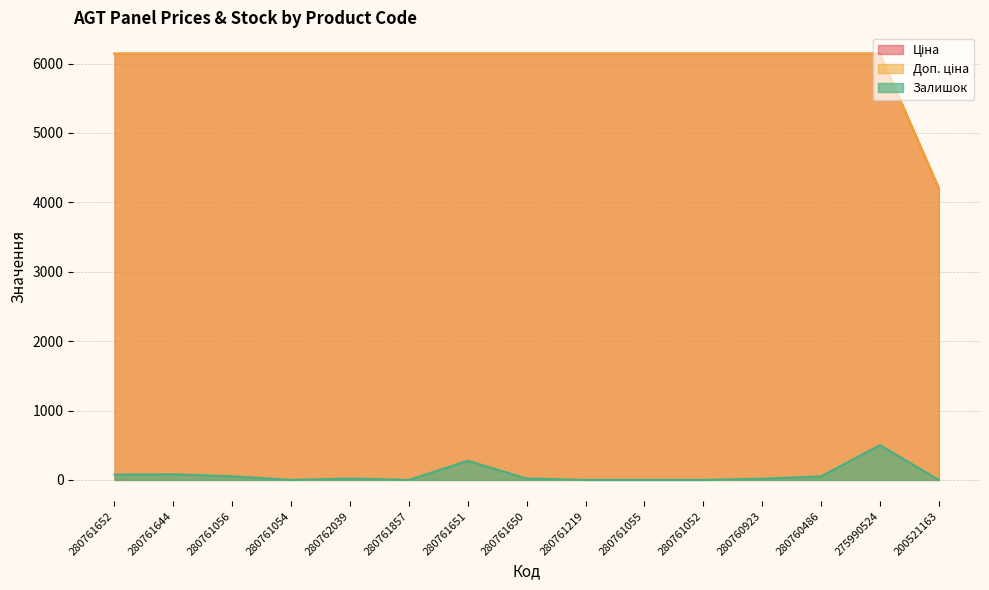

Does the chart display data point markers on the line(s)?

No